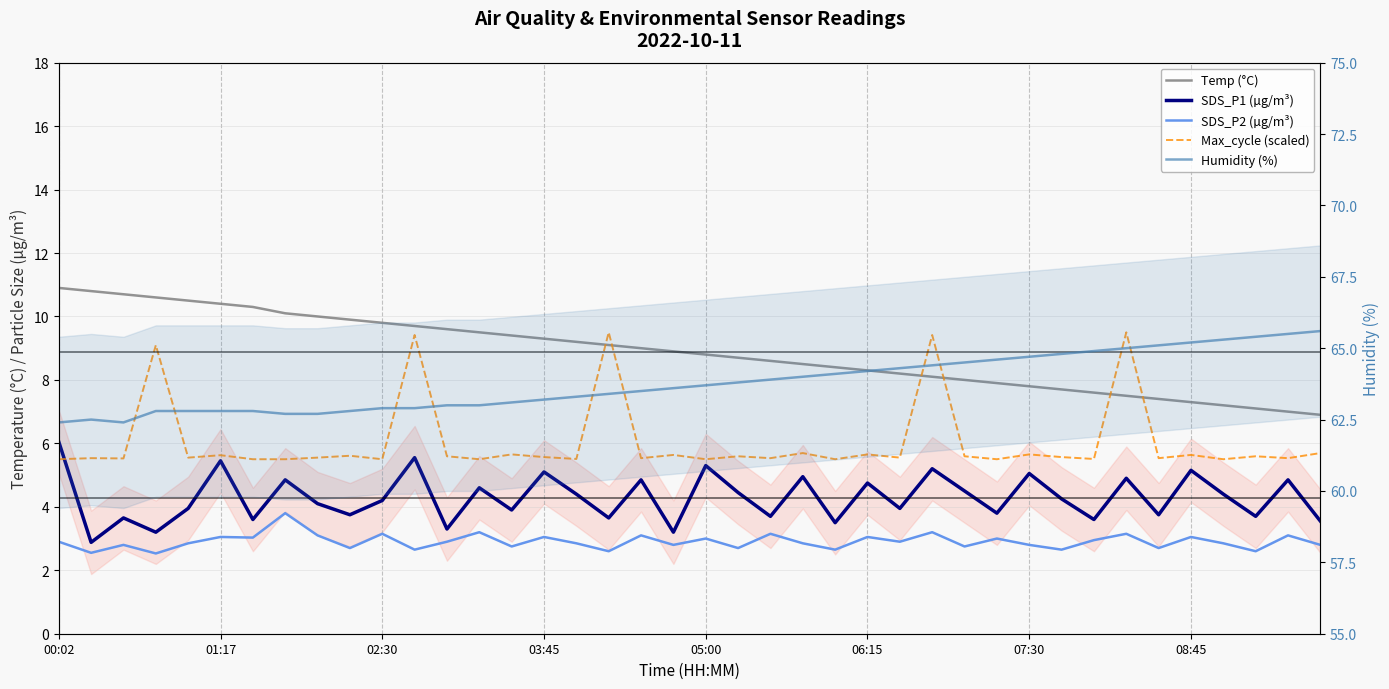

What is the value of the Humidity (%) point at the 15th from the left?

63.1